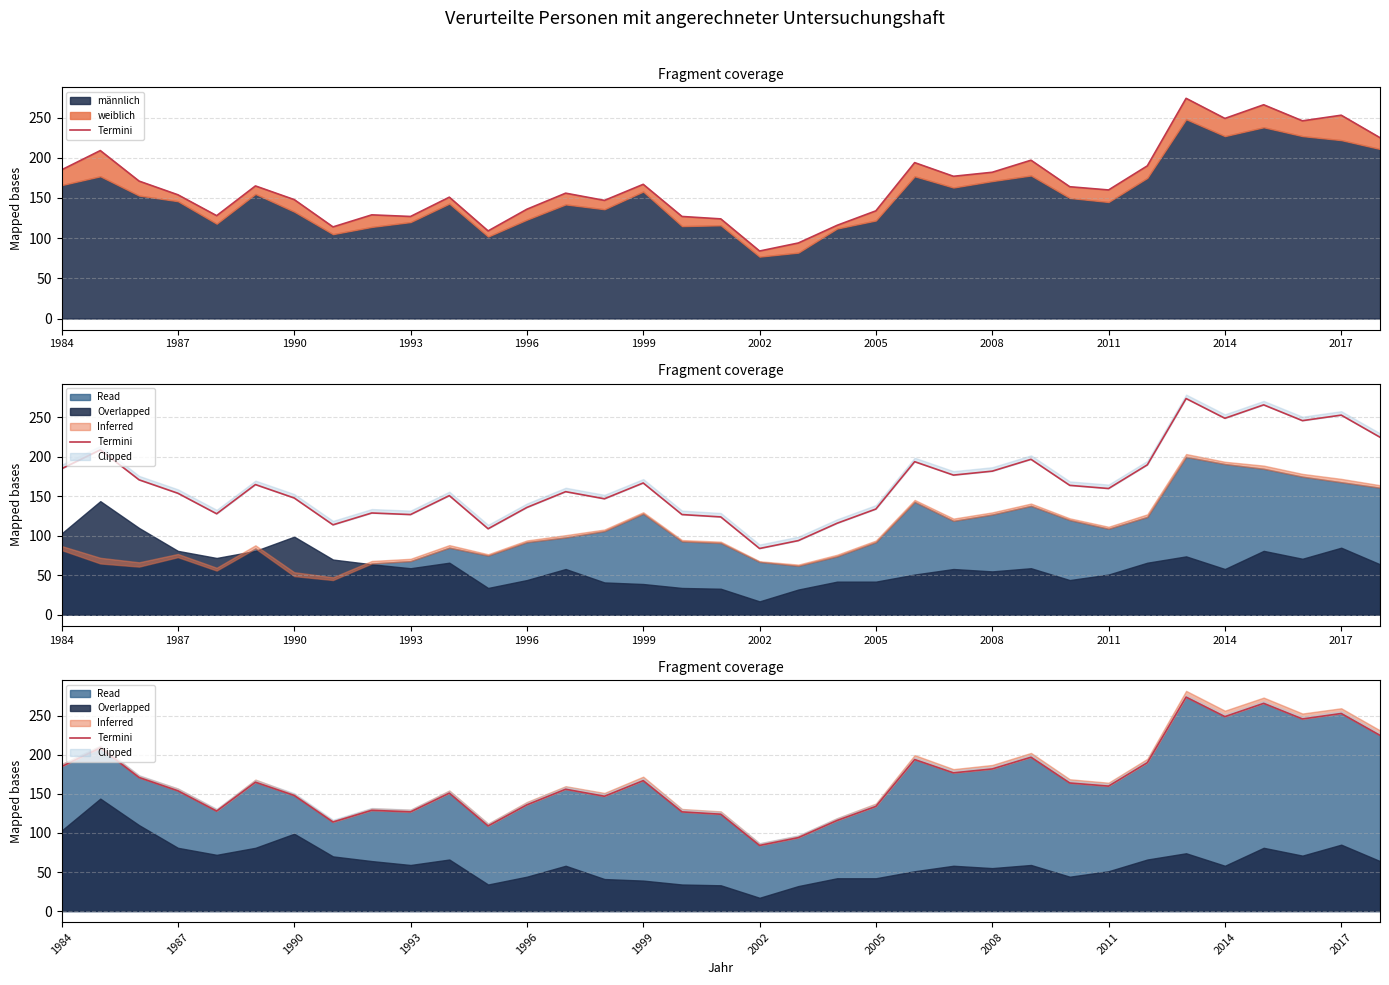

What is the change in value from 2002 to 29?

+126